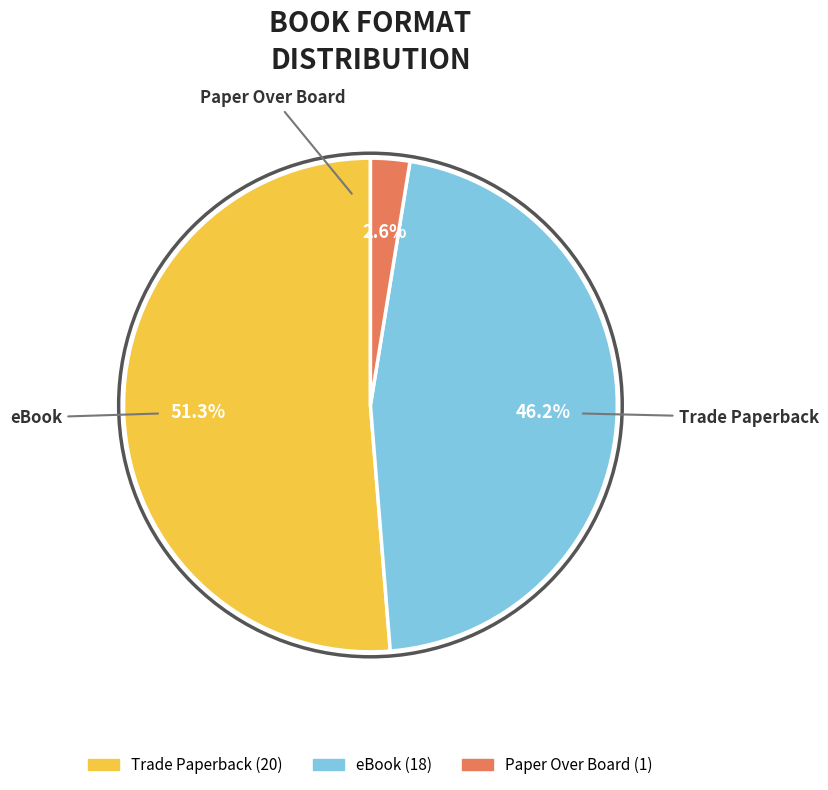

Combined, what portion of the pie is Trade Paperback and eBook?

97.4%